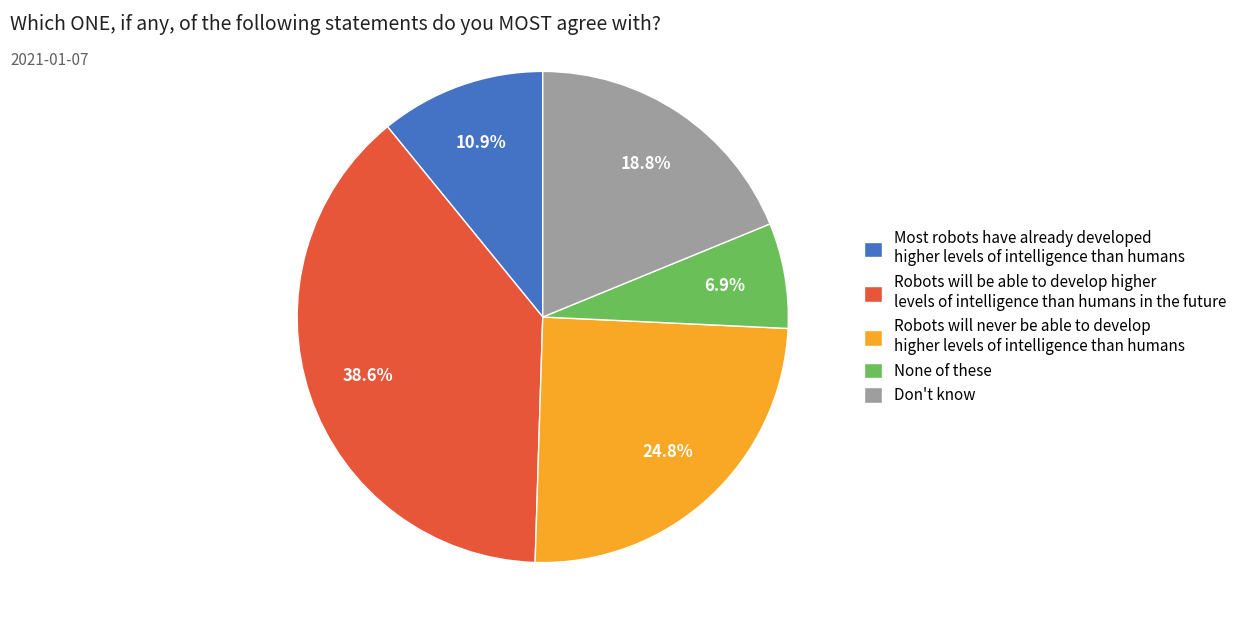

Which has a higher value, Robots will be able to develop higher levels of intelligence than humans in the future or Robots will never be able to develop higher levels of intelligence than humans?

Robots will be able to develop higher levels of intelligence than humans in the future